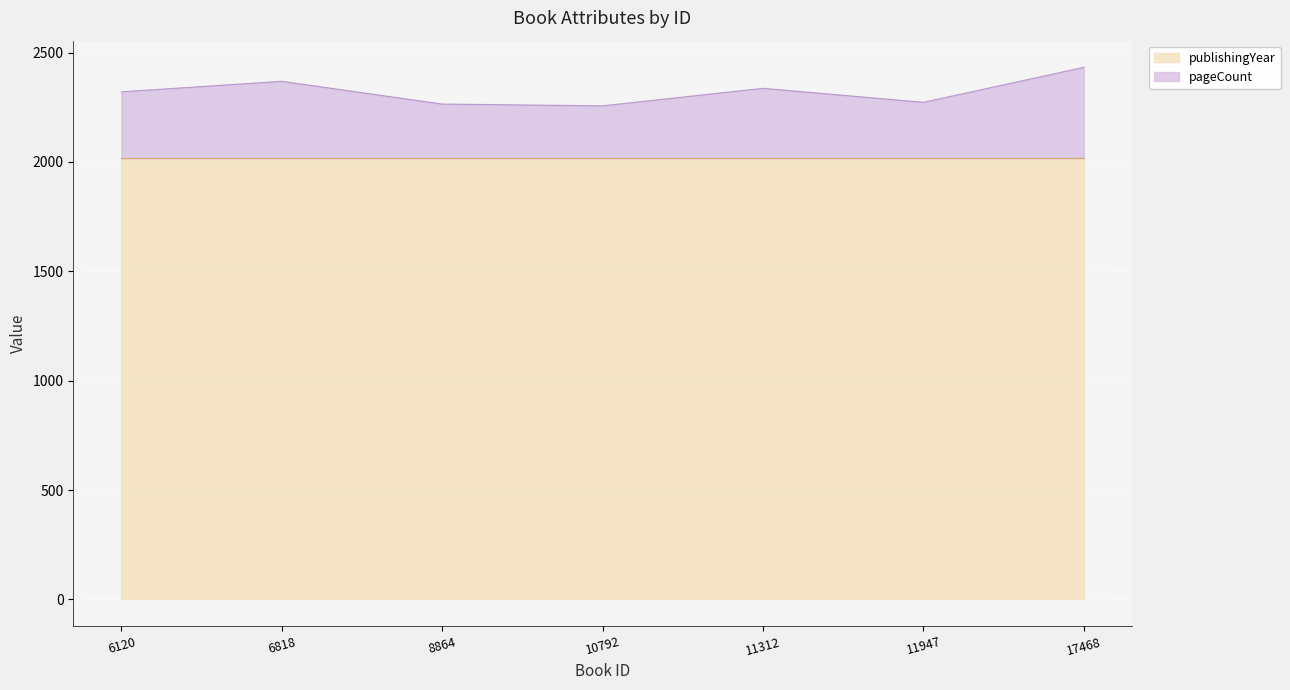

The publishingYear series shows 2827 at 8864. True or false?

False